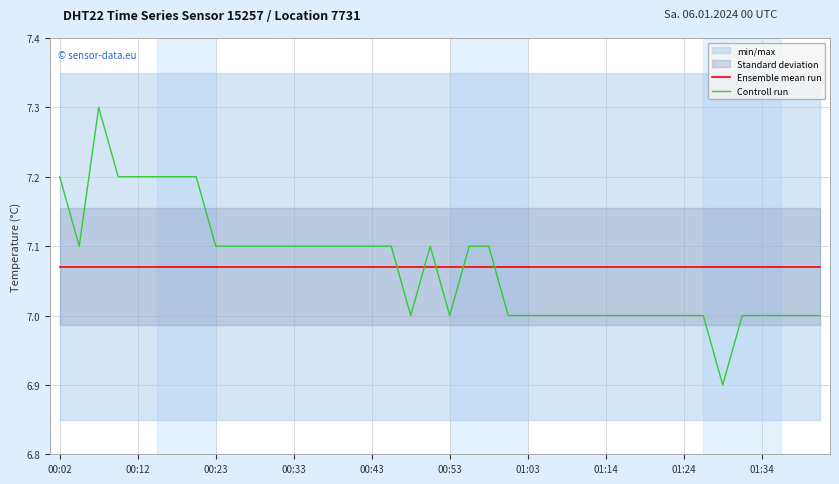

Is it true that Ensemble mean run equals 2.4 at 00:43?

False